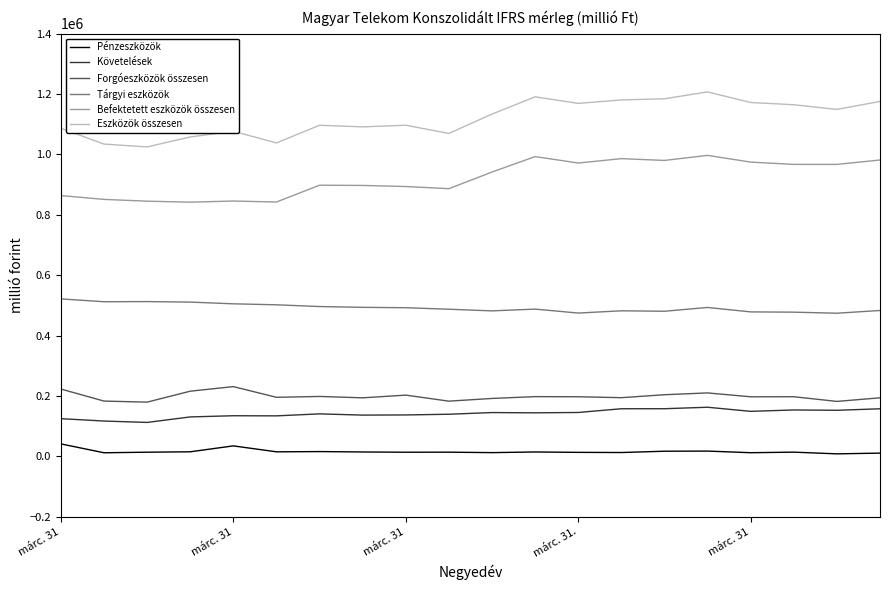

Which series has the widest spread of values?

Eszközök összesen